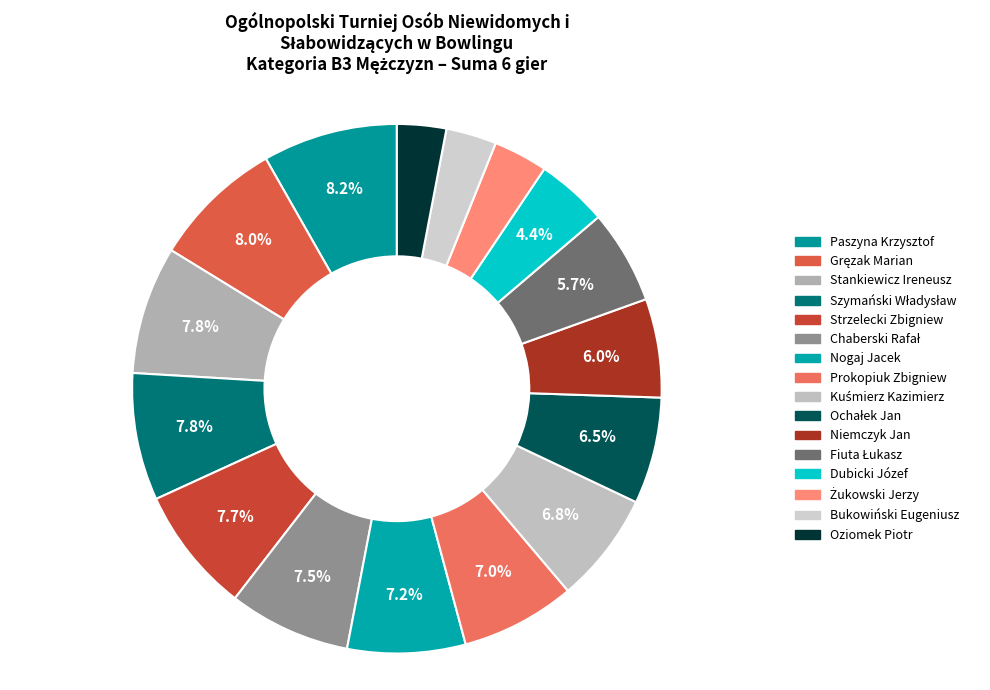

How many slices are in this pie chart?

16